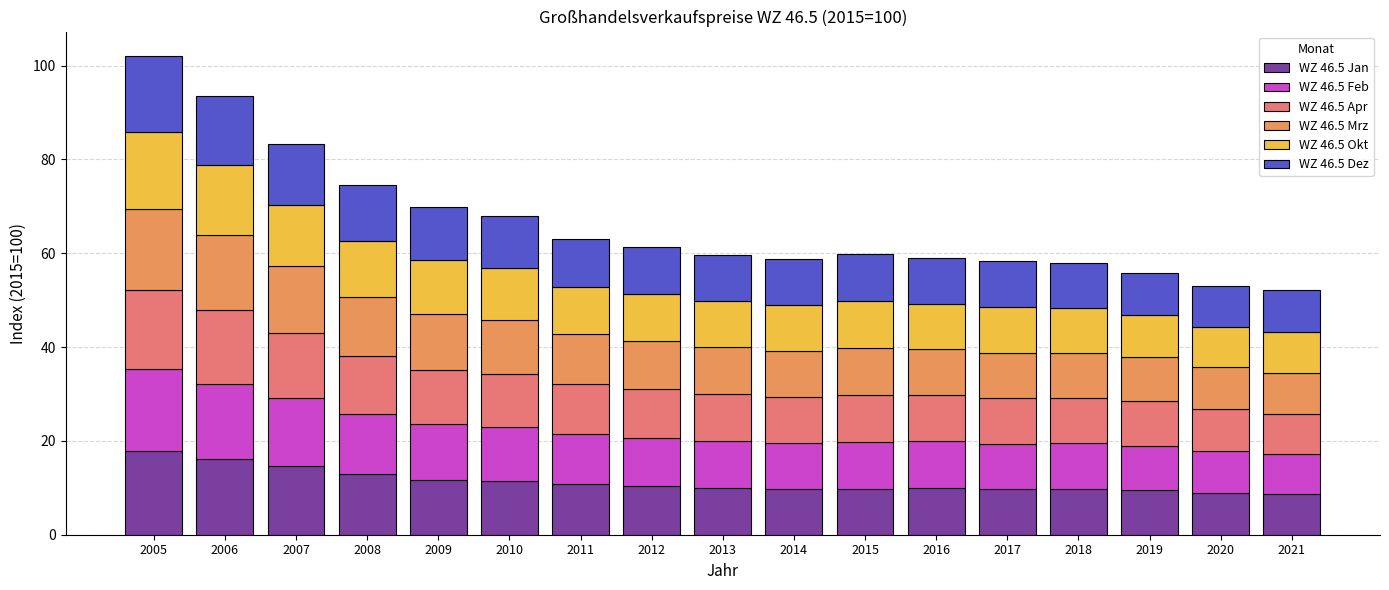

What are all the series names shown in the legend?

WZ 46.5 Jan, WZ 46.5 Feb, WZ 46.5 Apr, WZ 46.5 Mrz, WZ 46.5 Okt, WZ 46.5 Dez